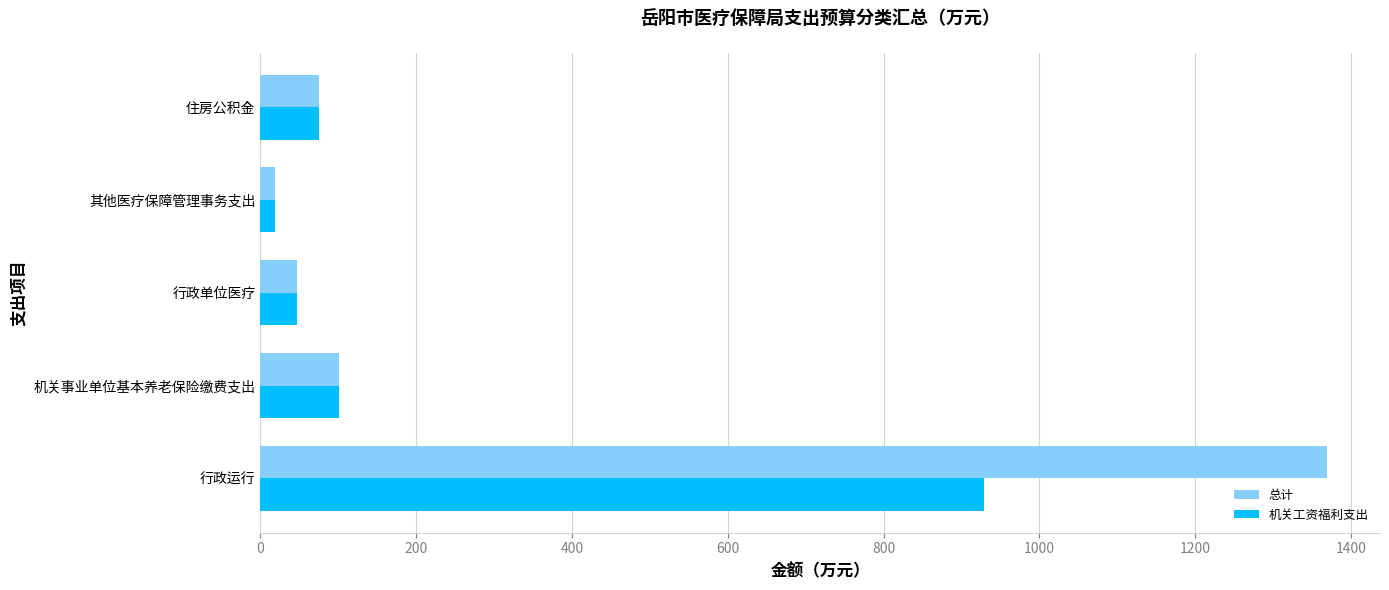

What is the sum of all 总计 values?

1610.1